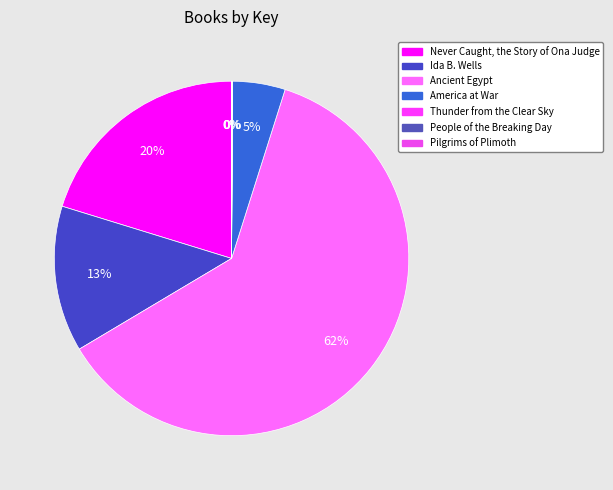

Do Thunder from the Clear Sky and Pilgrims of Plimoth together represent more than half of the pie?

No